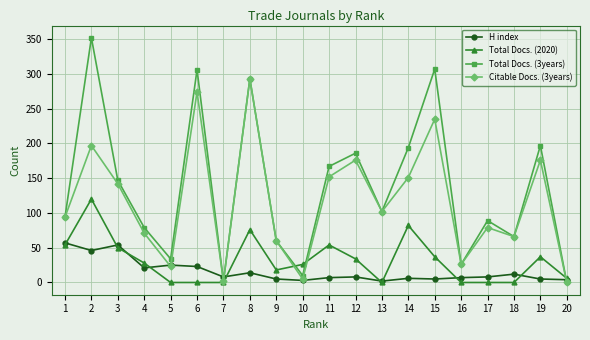

What is the greatest value displayed?

352